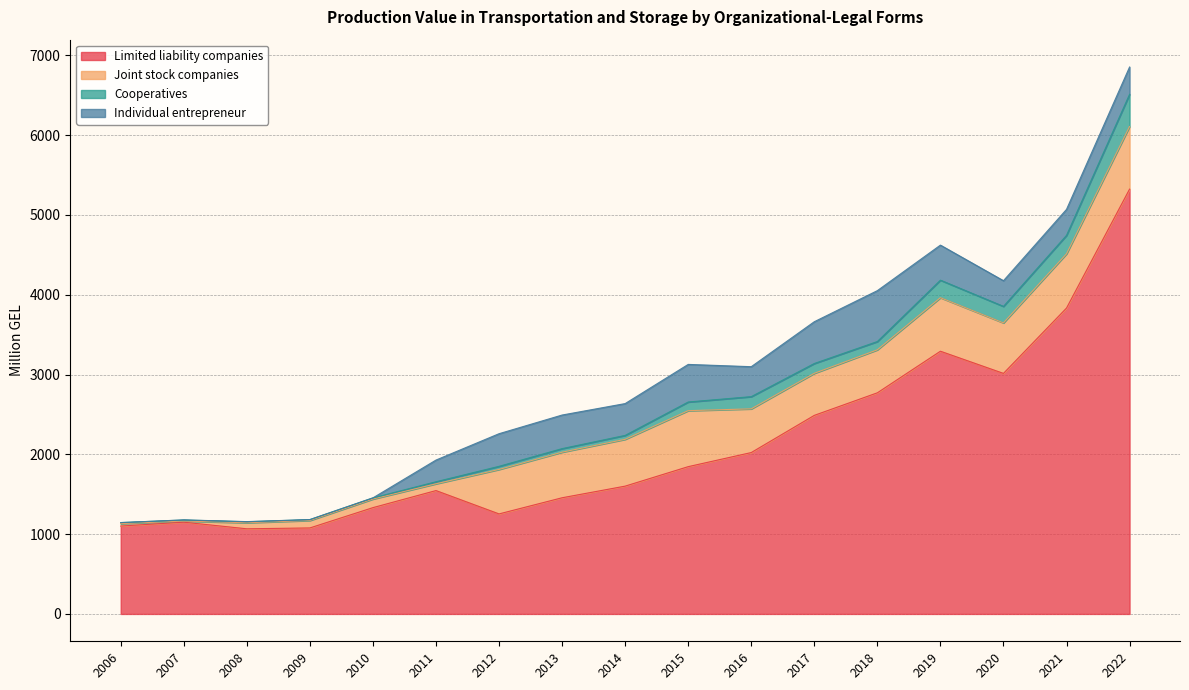

Reading left to right, transcribe all the data shown in this chart.

Limited liability companies: 2006=1101.3	2007=1149.7	2008=1066.8	2009=1077.6	2010=1332.0	2011=1545.8	2012=1253.3	2013=1455.6	2014=1601.4	2015=1845.4	2016=2022.1	2017=2488.1	2018=2770.6	2019=3291.8	2020=3013.8	2021=3832.5	2022=5322.9
Joint stock companies: 2006=30.0	2007=13.9	2008=76.0	2009=93.3	2010=107.7	2011=85.1	2012=557.1	2013=571.2	2014=586.6	2015=701.5	2016=547.5	2017=526.8	2018=538.8	2019=670.8	2020=632.8	2021=679.6	2022=783.9
Cooperatives: 2006=13.4	2007=13.6	2008=12.2	2009=11.0	2010=14.1	2011=25.3	2012=39.1	2013=44.5	2014=49.1	2015=108.6	2016=153.1	2017=123.1	2018=103.6	2019=219.5	2020=206.9	2021=231.4	2022=403.8
Individual entrepreneur: 2006=0.0	2007=1.2	2008=1.7	2009=0.6	2010=0.3	2011=272.0	2012=408.8	2013=420.9	2014=398.6	2015=471.0	2016=375.2	2017=523.5	2018=637.7	2019=439.3	2020=321.8	2021=325.5	2022=342.1